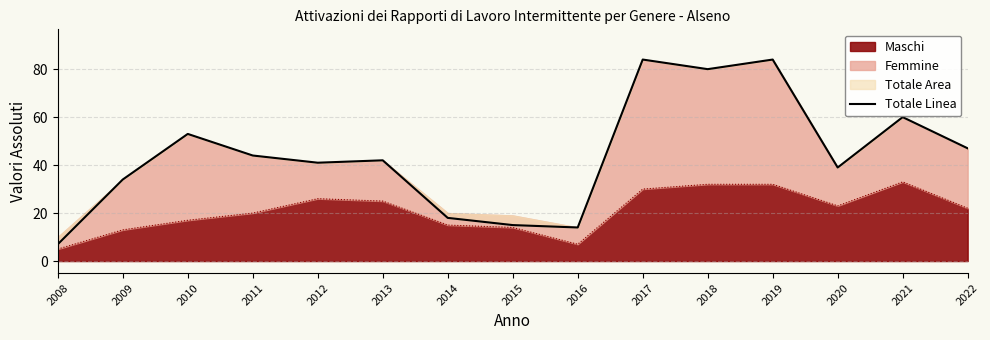

What is the value of the 1st point from the left?

7